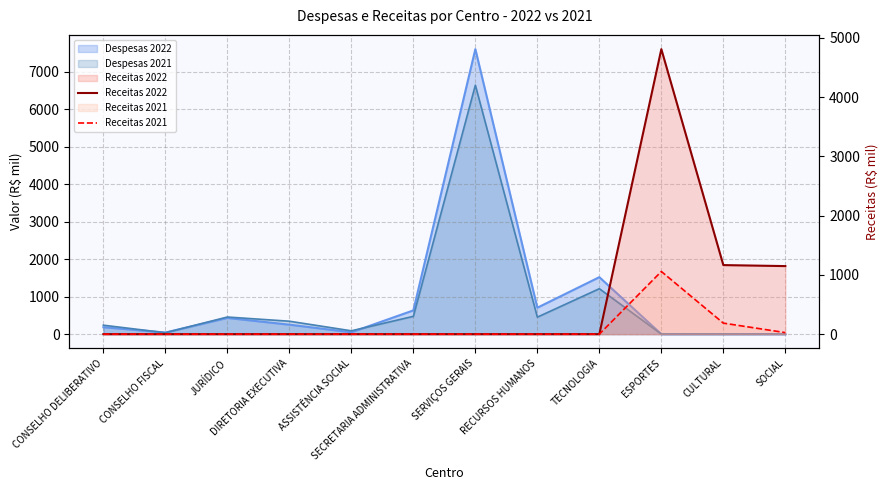

What is the label of the 1st point from the left?

CONSELHO DELIBERATIVO